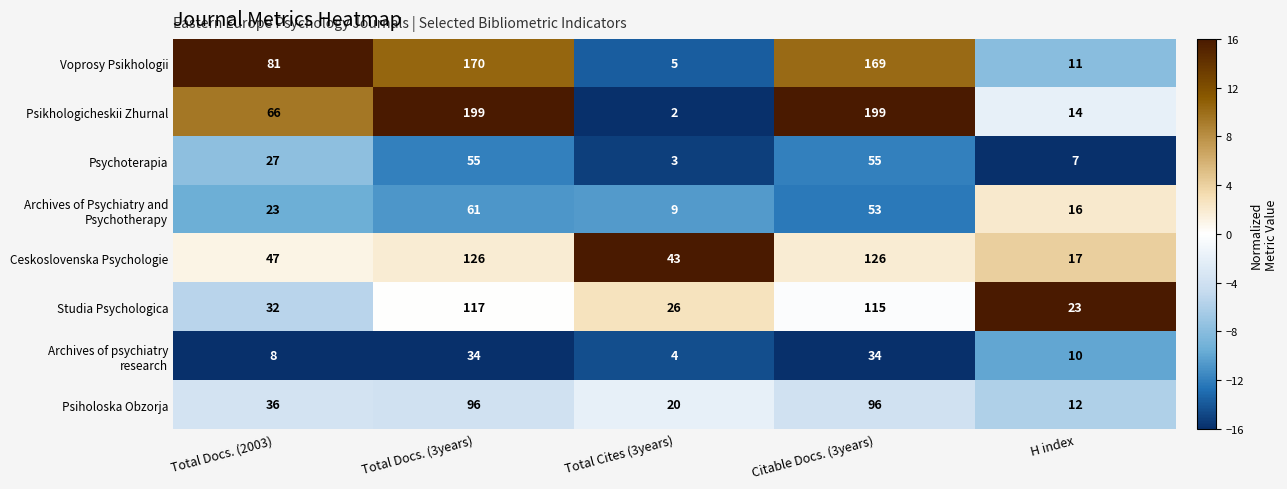

What is the average value of the Studia Psychologica series?

63